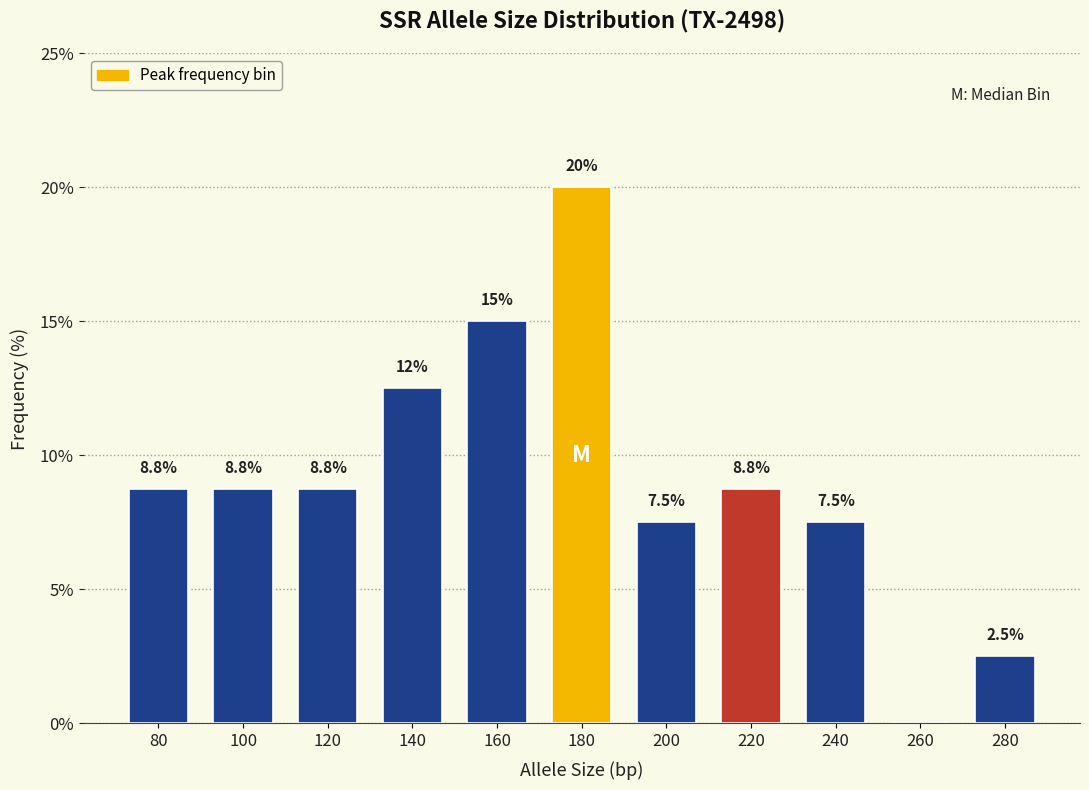

Reading left to right, what are all the values shown in this chart?

80=8.8	100=8.8	120=8.8	140=12.5	160=15.0	180=20.0	200=7.5	220=8.8	240=7.5	260=0.0	280=2.5